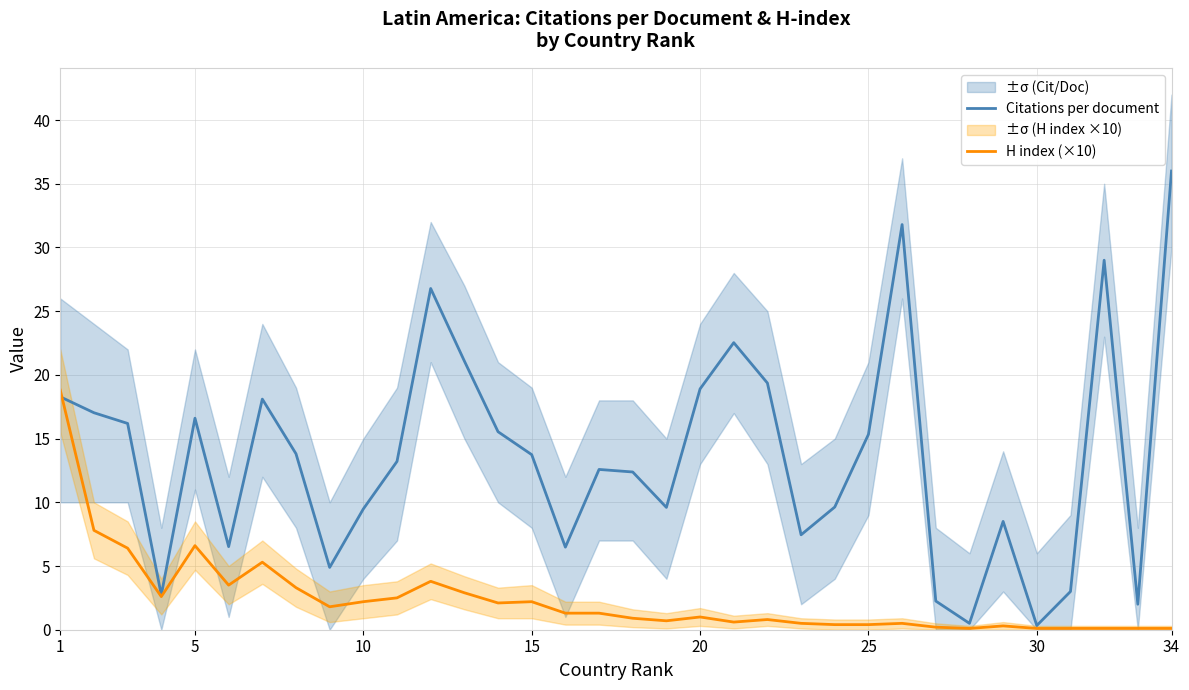

Is the value of Citations per document at 15 greater than the value of H index (×10) at 34?

Yes